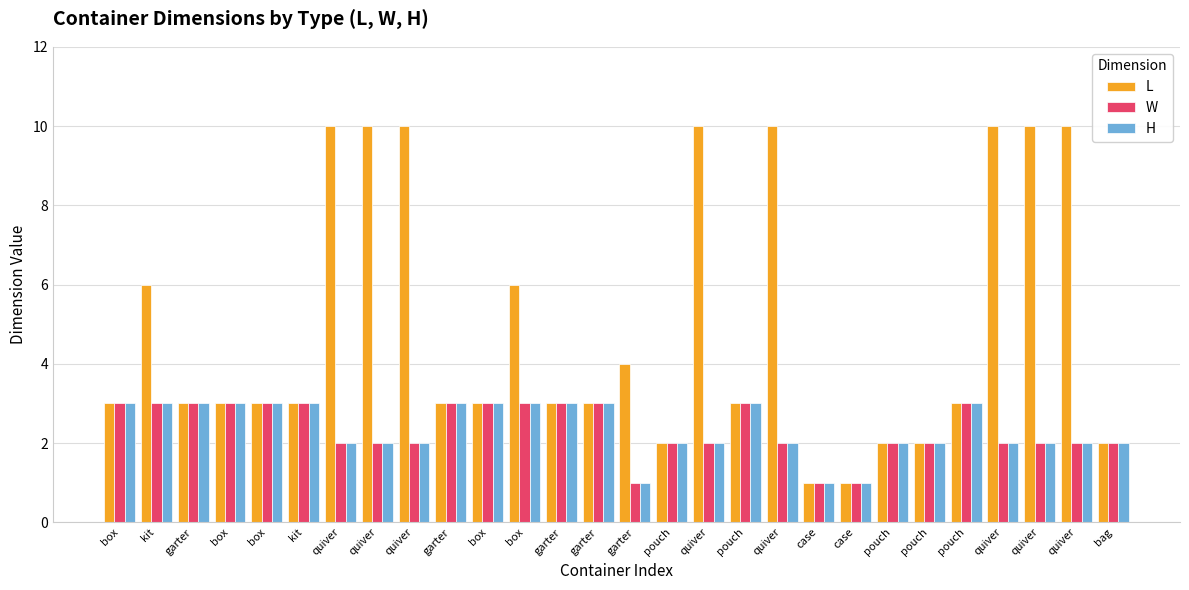

Between kit and pouch, which is larger?

kit